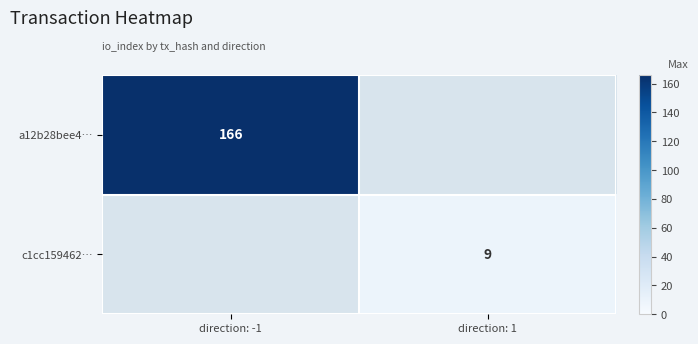

The c1cc159462… series shows 12 at direction: 1. True or false?

False